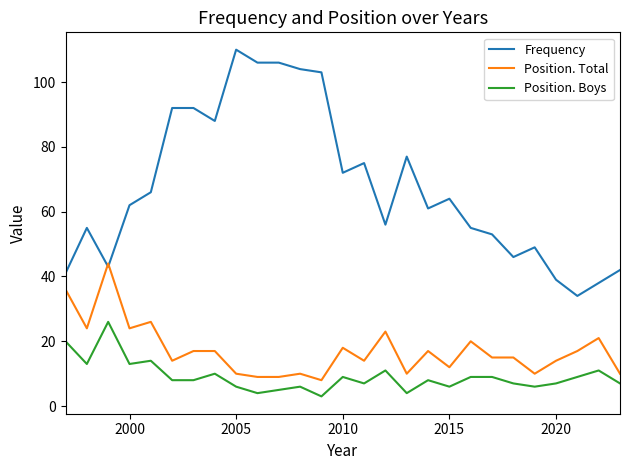

Reading left to right, transcribe all the data shown in this chart.

Frequency: 41	55	43	62	66	92	92	88	110	106	106	104	103	72	75	56	77	61	64	55	53	46	49	39	34	38	42
Position. Total: 36	24	44	24	26	14	17	17	10	9	9	10	8	18	14	23	10	17	12	20	15	15	10	14	17	21	10
Position. Boys: 20	13	26	13	14	8	8	10	6	4	5	6	3	9	7	11	4	8	6	9	9	7	6	7	9	11	7